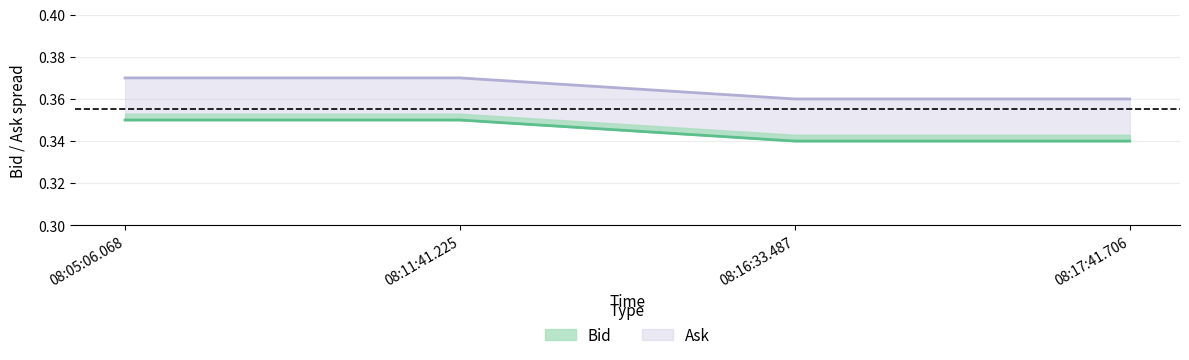

The Ask series shows 0.2 at 08:17:41.706. True or false?

False